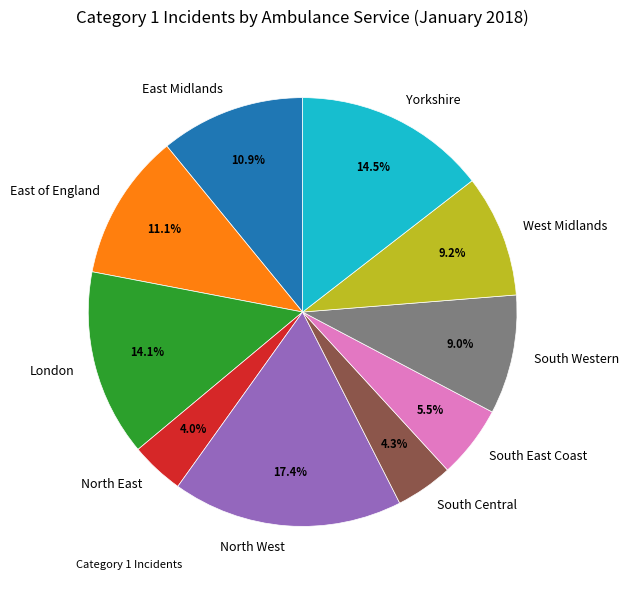

Does South East Coast account for over 50% of the chart?

No